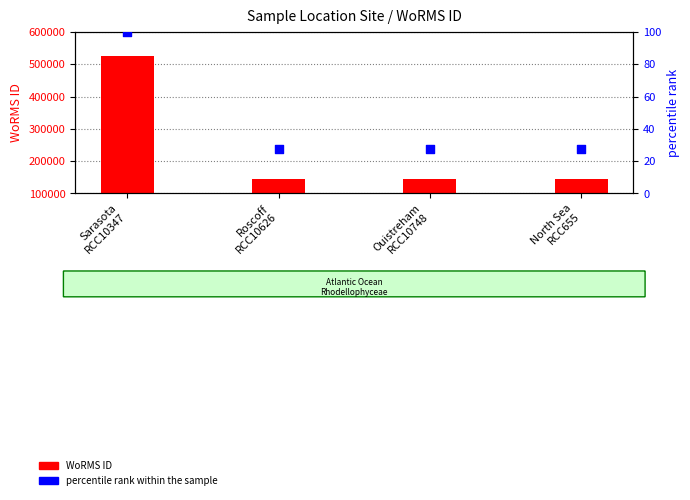

Between Ouistreham
RCC10748 and North Sea
RCC655, which is larger?

Ouistreham
RCC10748